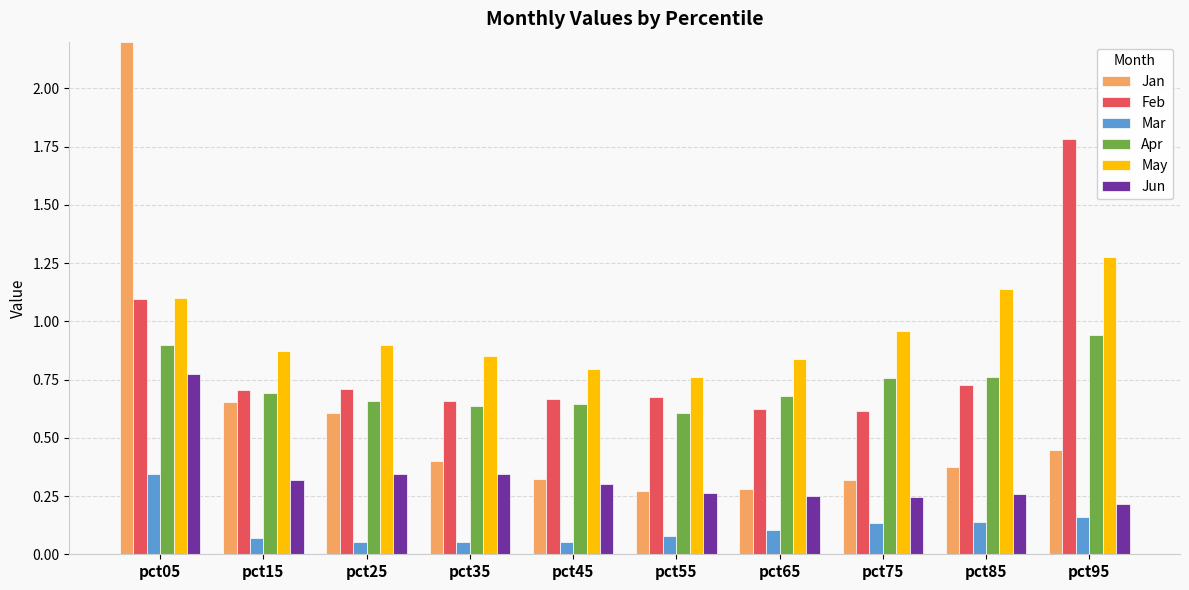

Which series has the largest total across all categories?

May